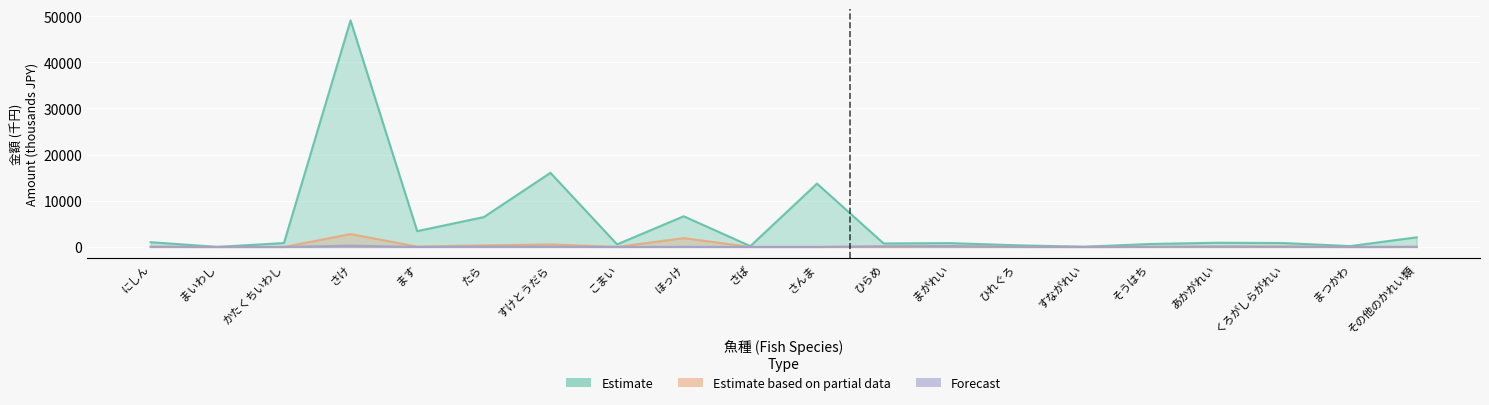

How many values in Estimate based on partial data are above zero?

18